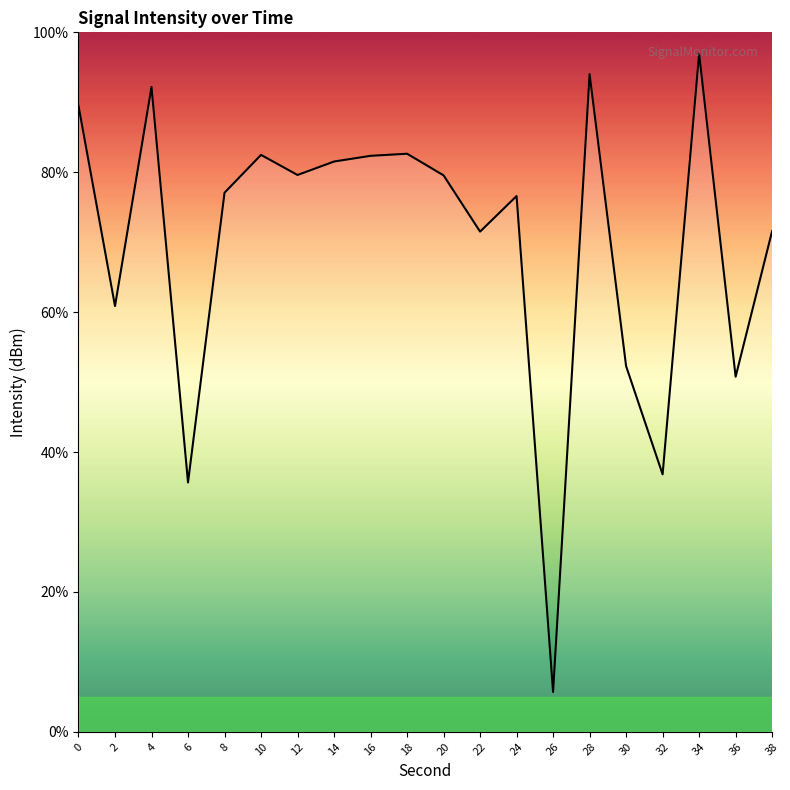

What is the minimum value shown in the chart?

5.7